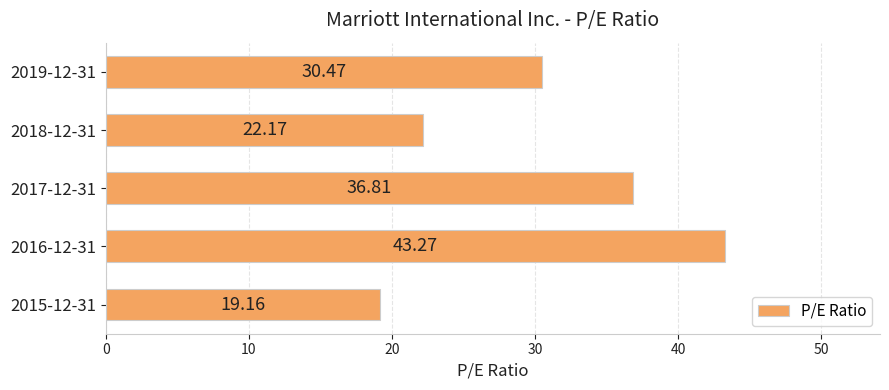

What is the ratio of the value at 2018-12-31 to the value at 2019-12-31?

0.7